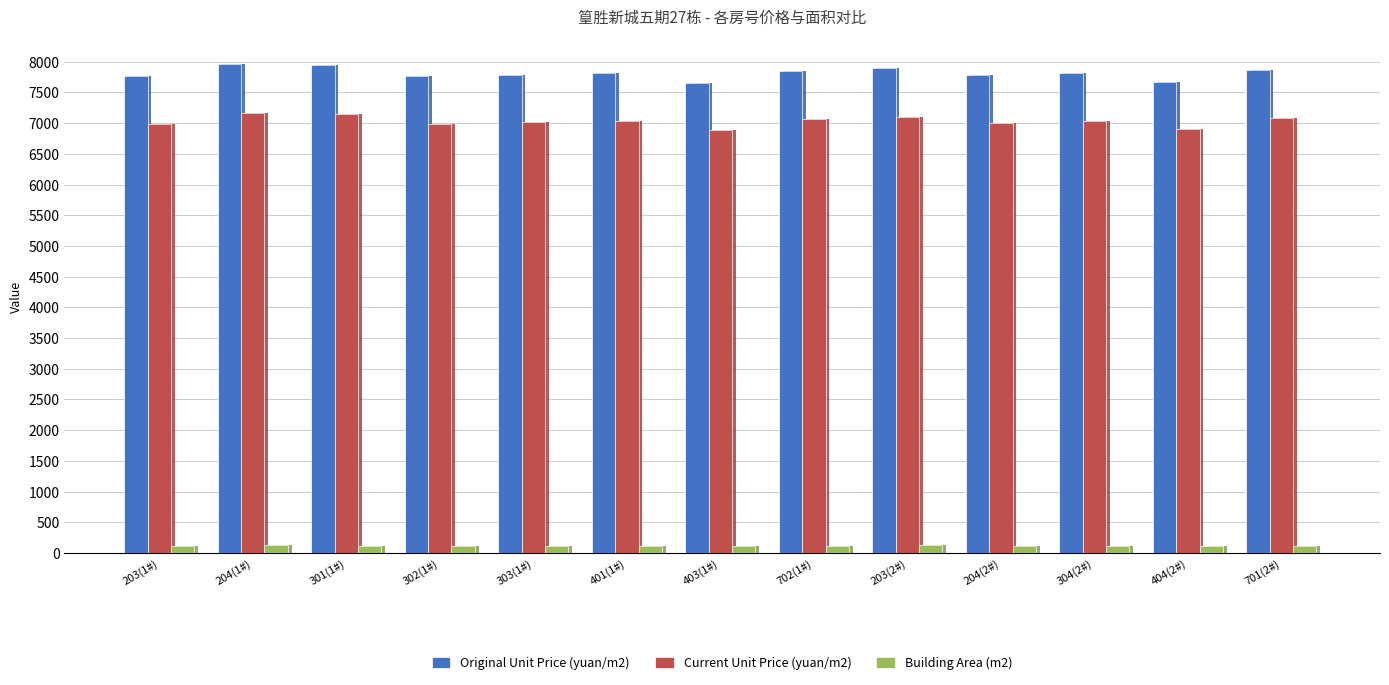

What are all the series names shown in the legend?

Original Unit Price (yuan/m2), Current Unit Price (yuan/m2), Building Area (m2)